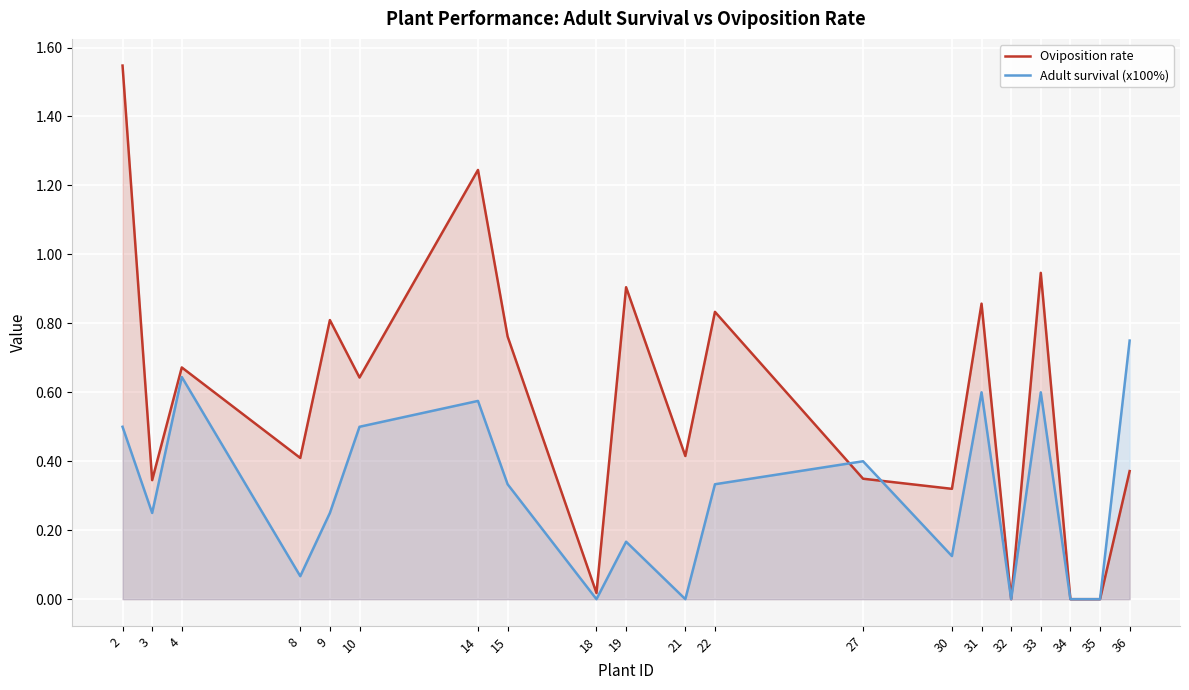

What is the spread (max minus min) of values at 3?

0.1